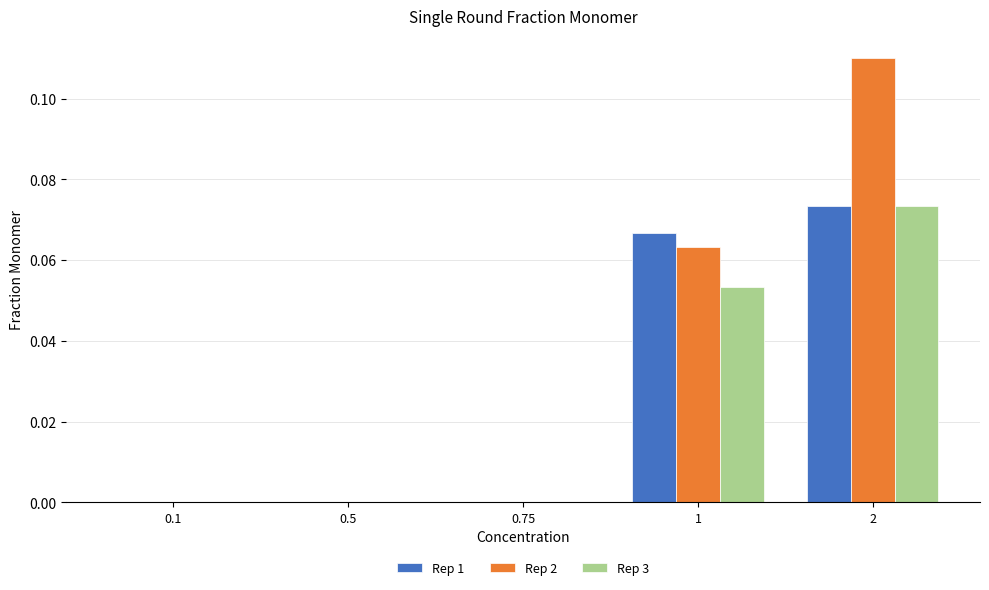

Which series has the largest total across all categories?

Rep 2